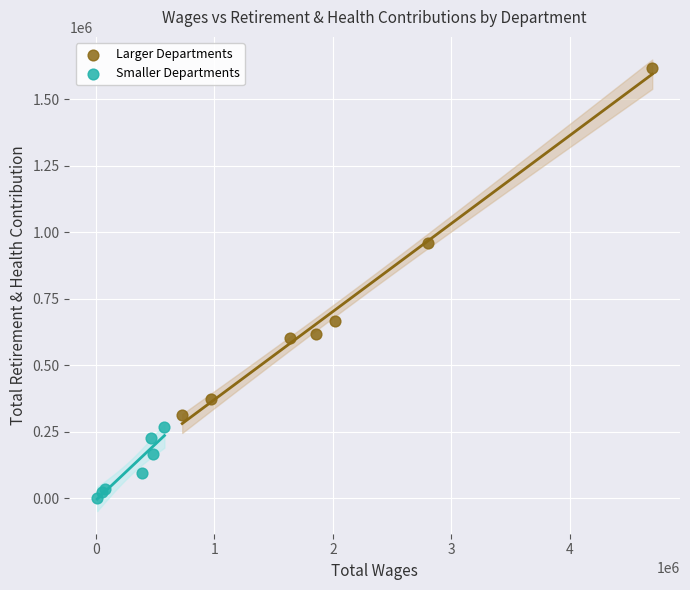

Which series contains the lowest Y value?

Smaller Departments